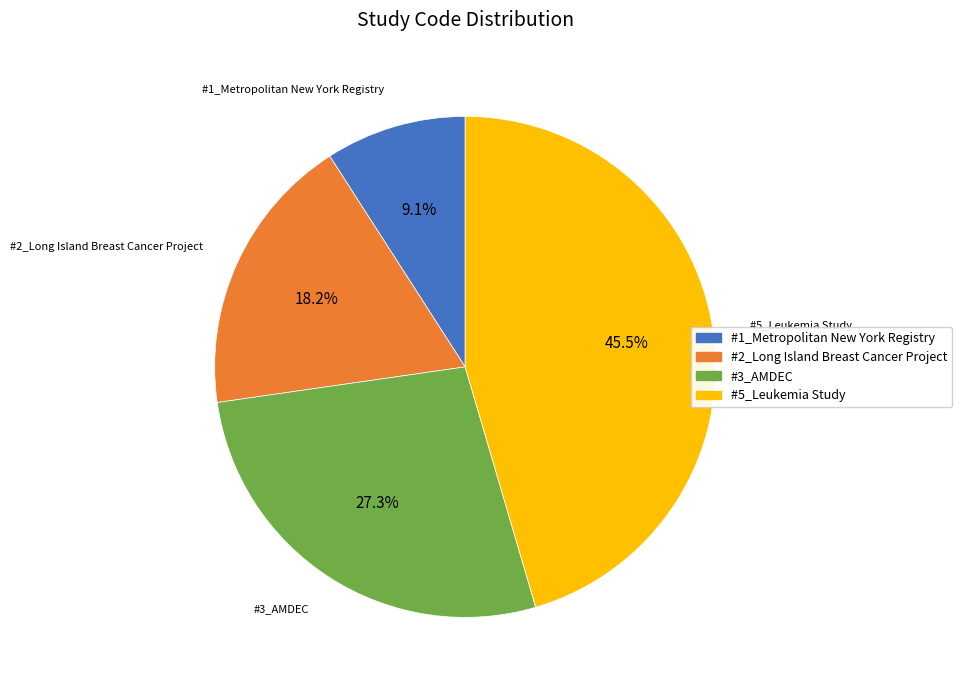

Which slice is the smallest?

#1_Metropolitan New York Registry